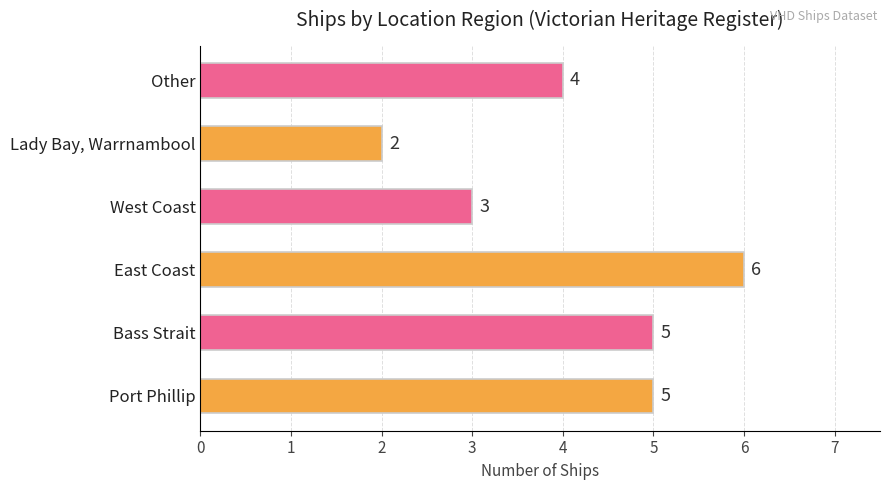

What is the difference between the maximum and minimum values?

4